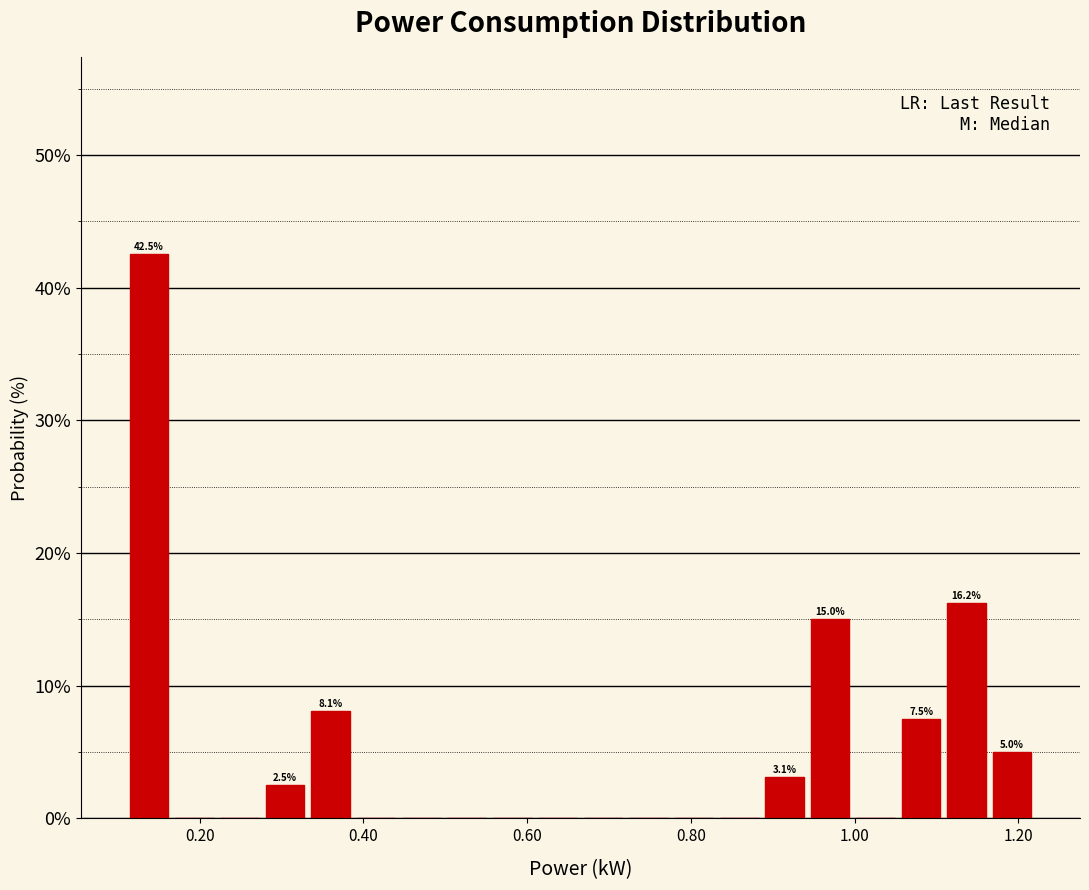

Read against the x-axis, roughly where is the centre of the tallest bar?

0.14